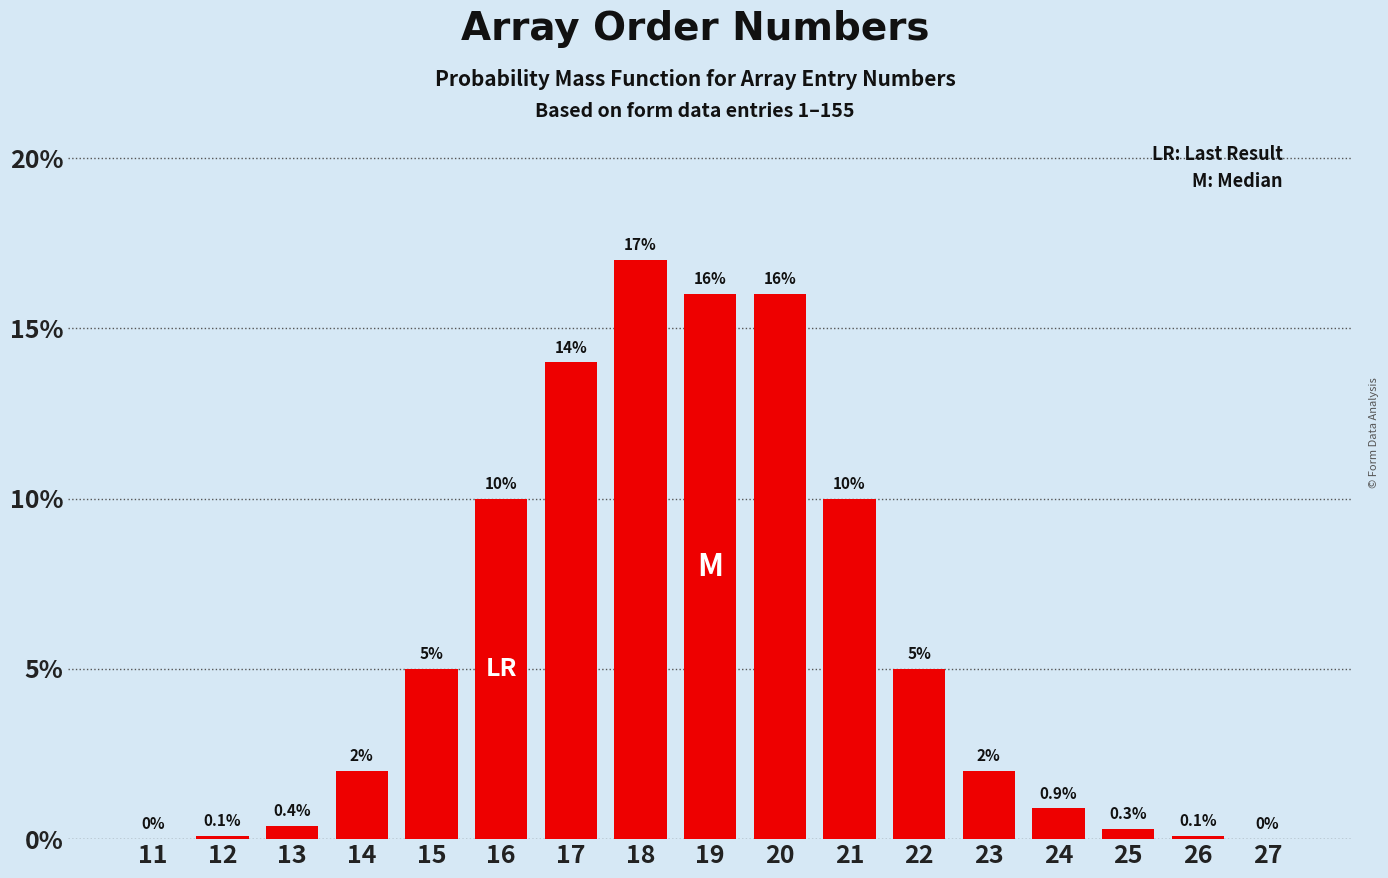

Reading left to right, what are all the values shown in this chart?

11=0.0	12=0.1	13=0.4	14=2.0	15=5.0	16=10.0	17=14.0	18=17.0	19=16.0	20=16.0	21=10.0	22=5.0	23=2.0	24=0.9	25=0.3	26=0.1	27=0.0